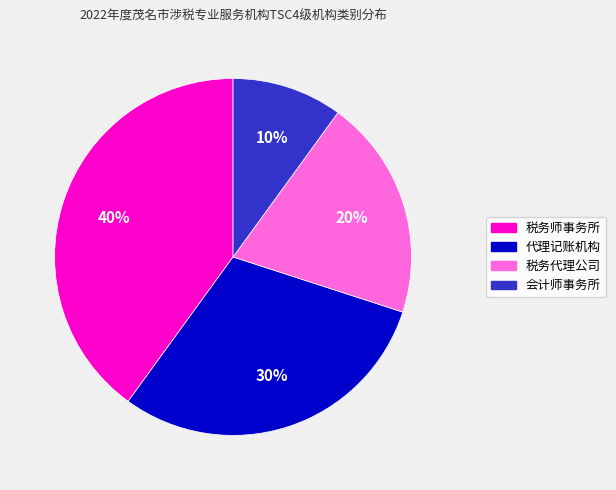

Approximately how many times larger is the value at 会计师事务所 compared to 税务代理公司?

0.5